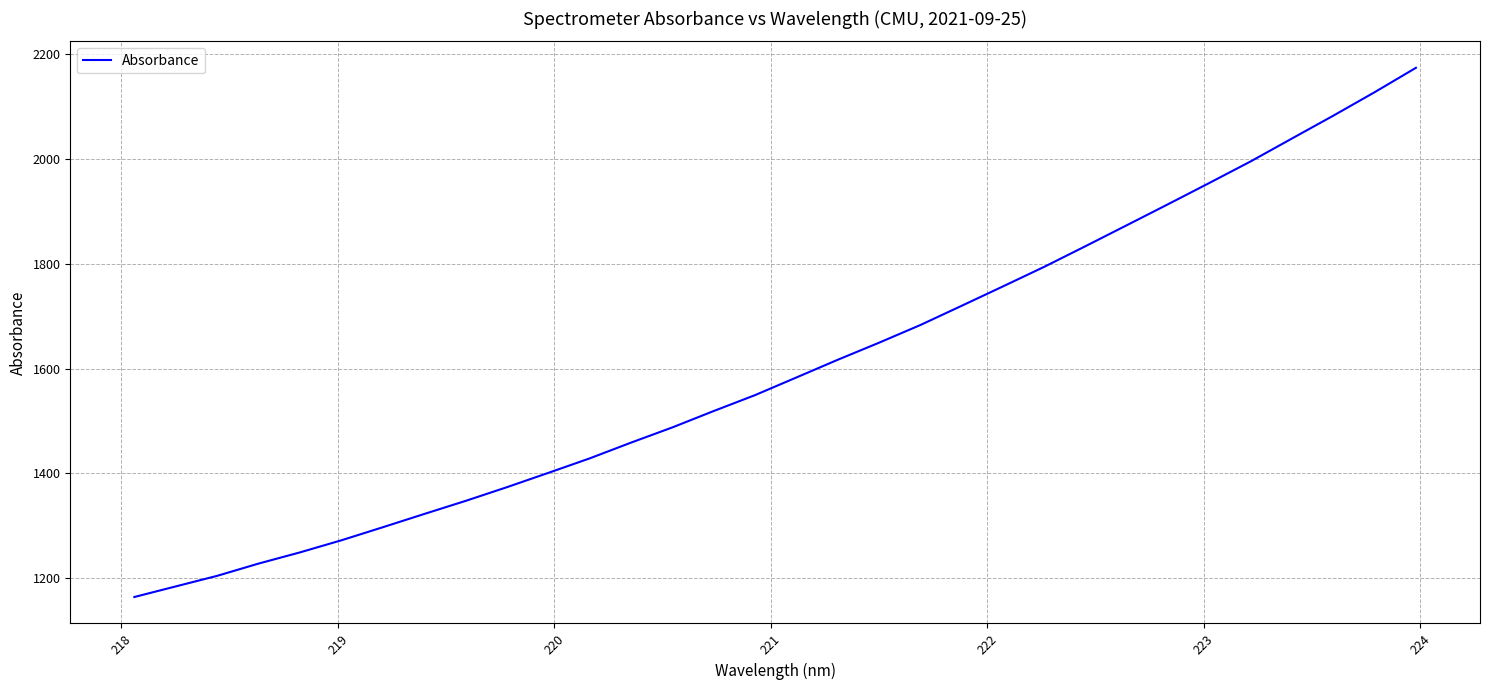

What is the difference between the maximum and minimum values?

1009.6